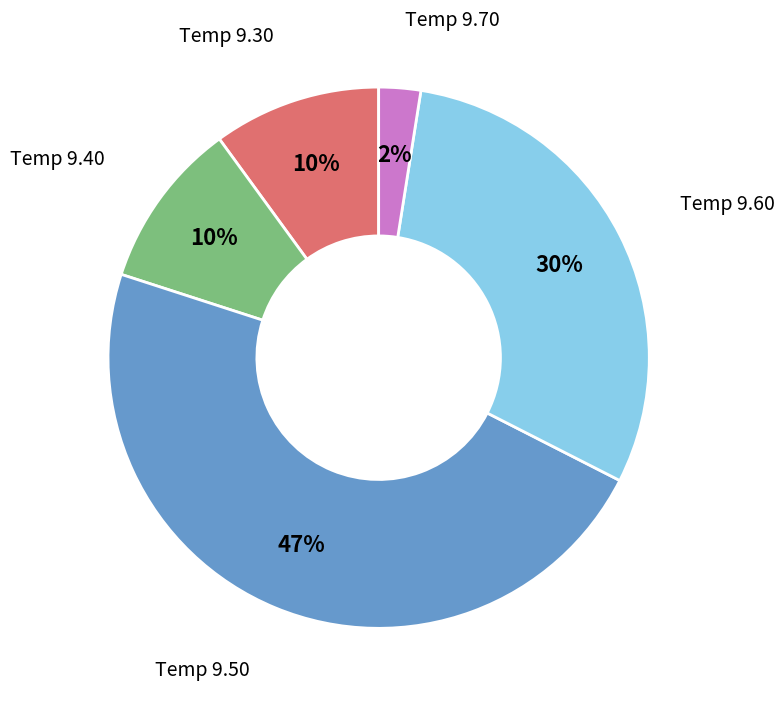

Is there any slice that represents more than half of the pie?

No